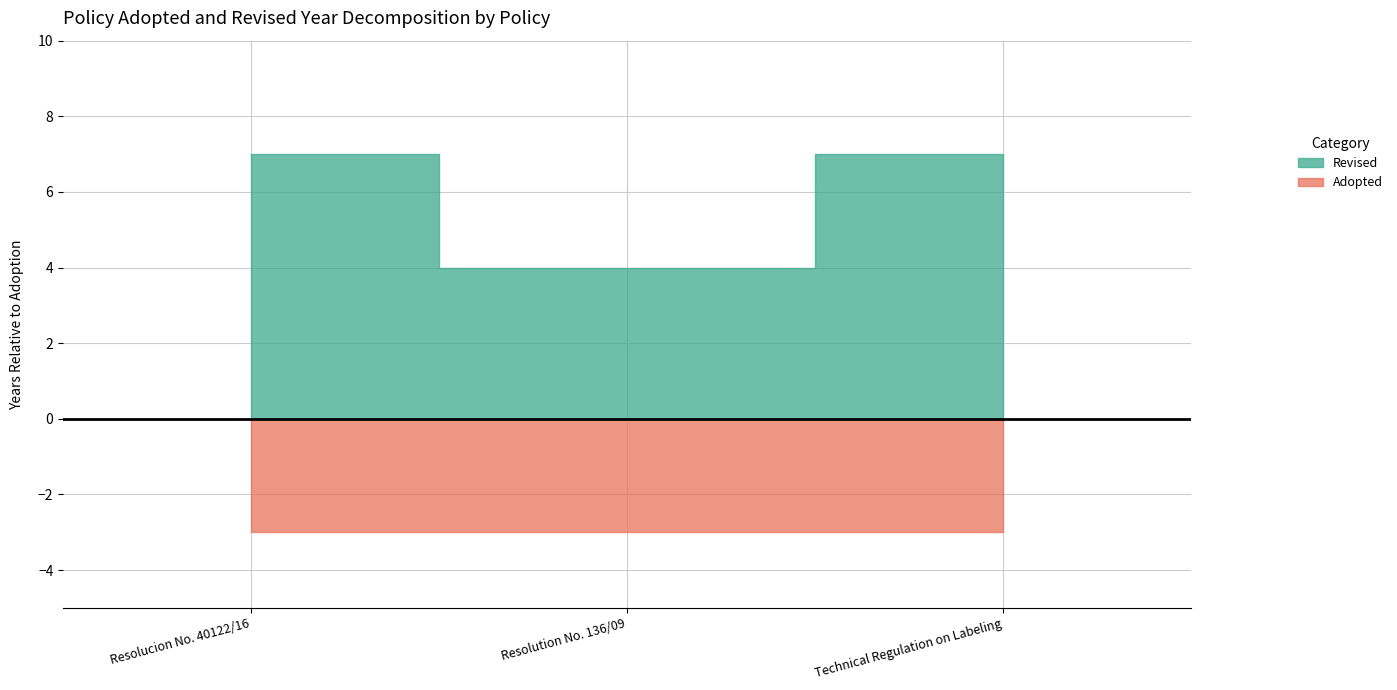

True or false: Revised has a value of 2703 at Technical Regulation on Labeling.

False